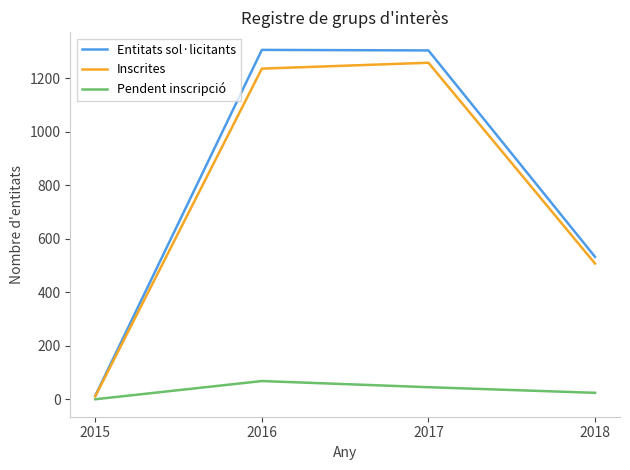

Between 2015 and 2017, which series saw the biggest shift?

Entitats sol·licitants